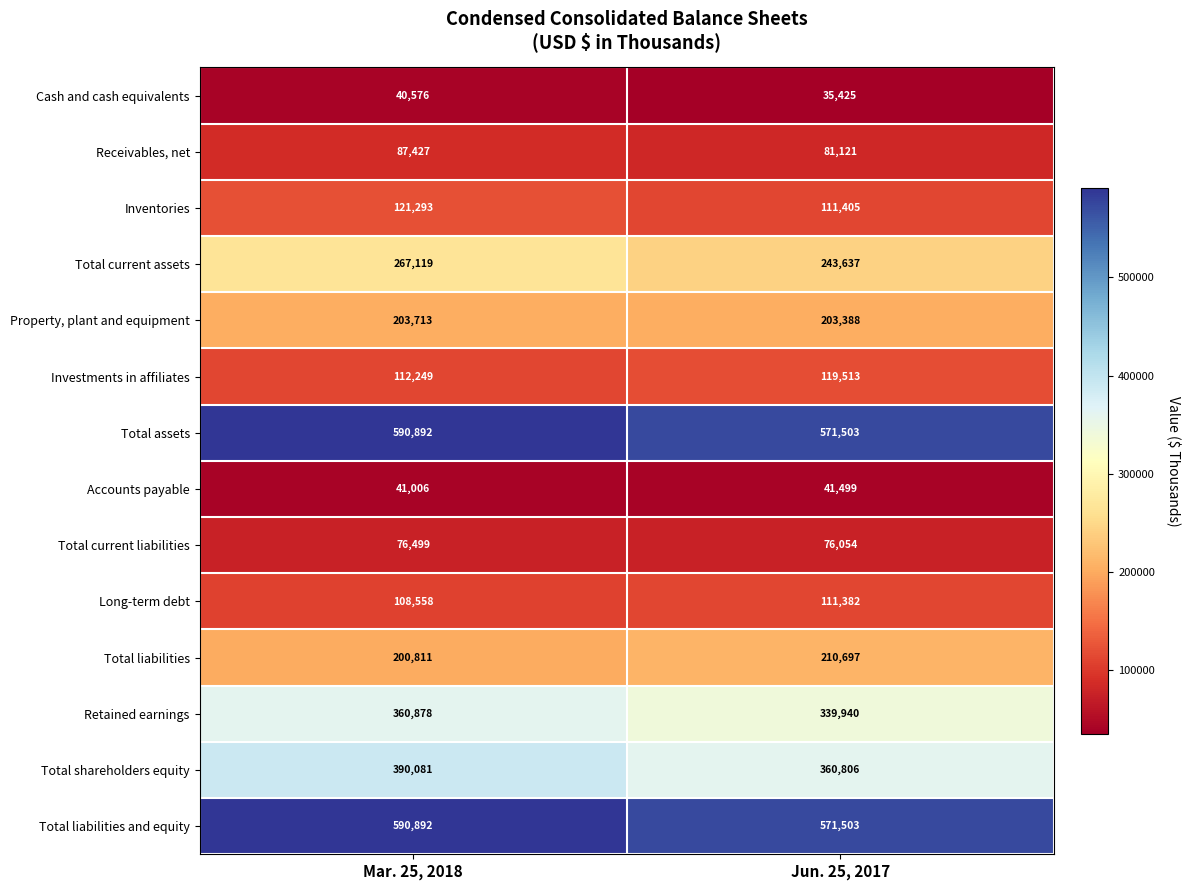

Which series has the largest range (max minus min)?

Total shareholders equity